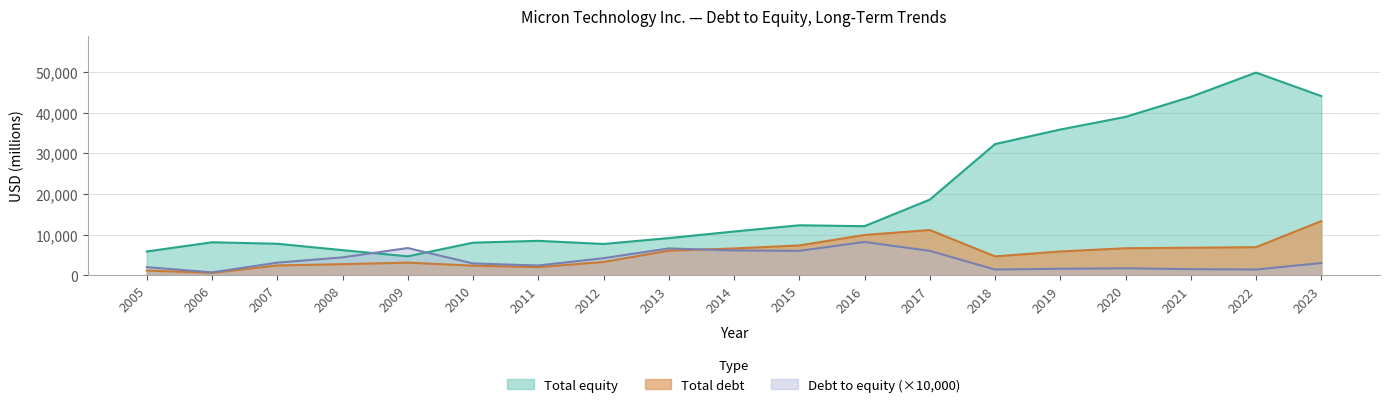

True or false: Total equity has more than 0 points higher than both neighbors.

True